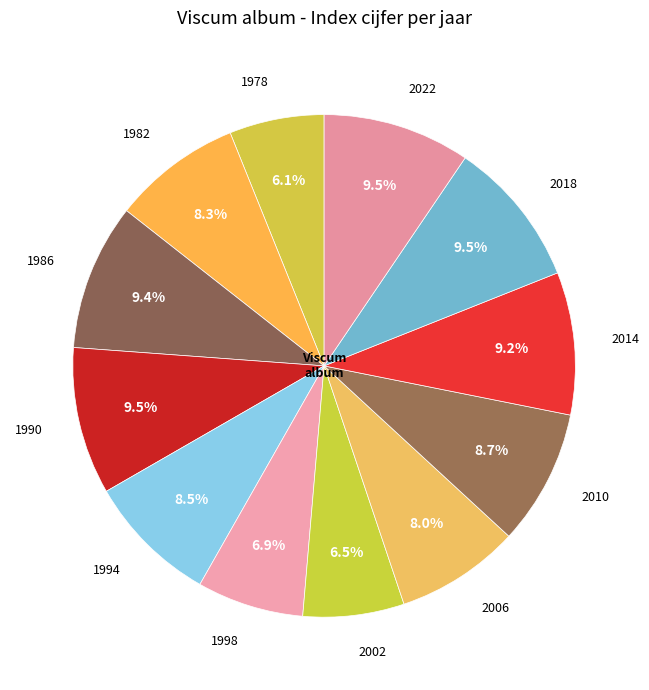

To the nearest percent, what is the combined percentage of 1978 and 2014?

15%